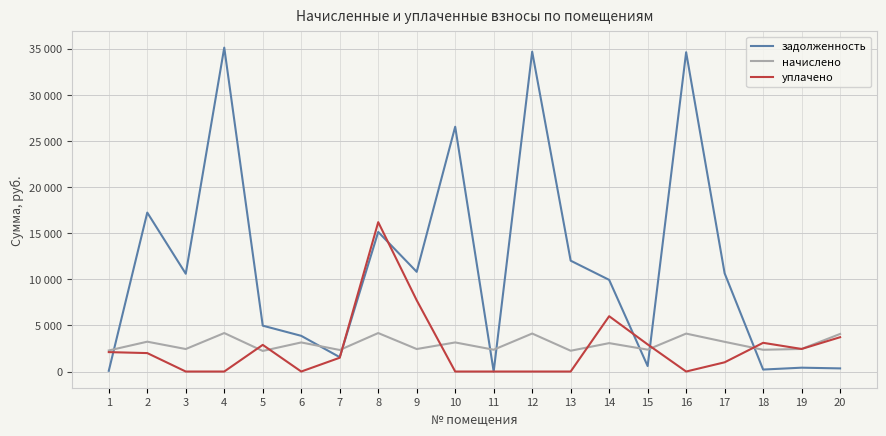

What are all the series names shown in the legend?

задолженность, начислено, уплачено